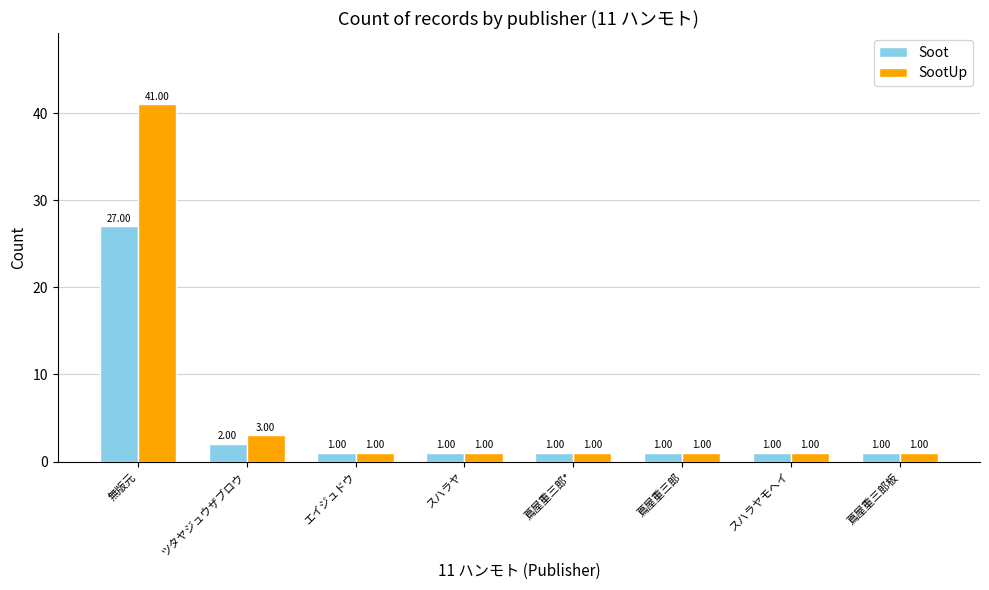

At which label is SootUp closest to 21?

ツタヤジュウザブロウ